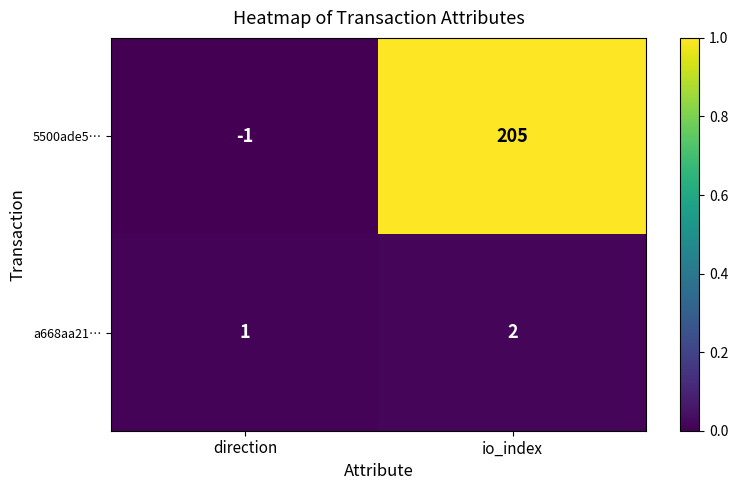

Between direction and io_index, which series saw the biggest shift?

5500ade5…